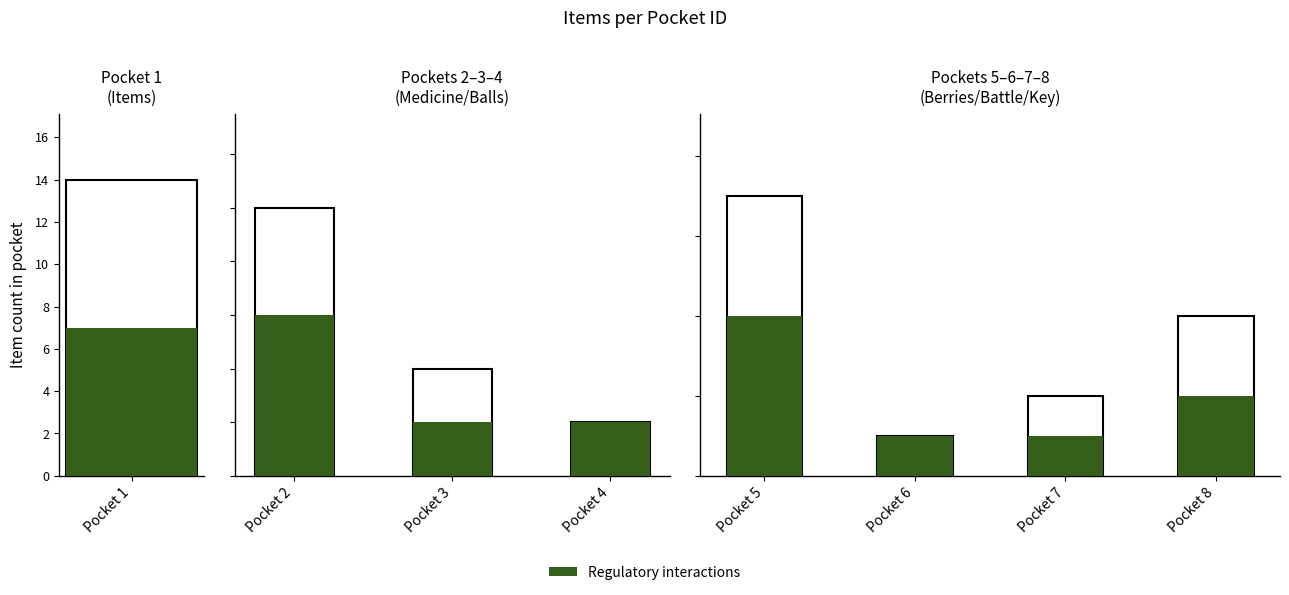

What is the approximate value of Total items at Pocket 8?

4